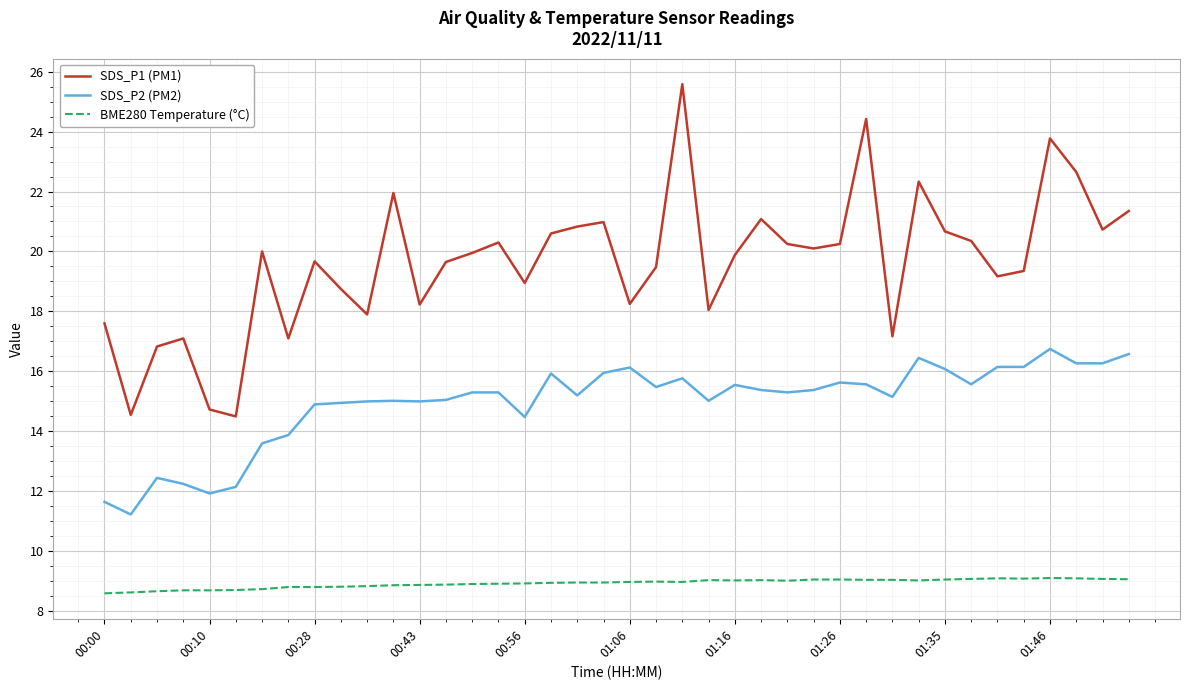

What is the smallest value displayed?

8.6